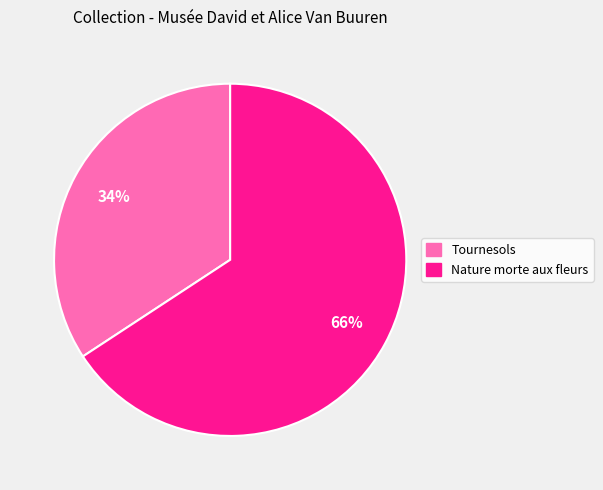

To the nearest percent, what portion does Tournesols represent?

34%